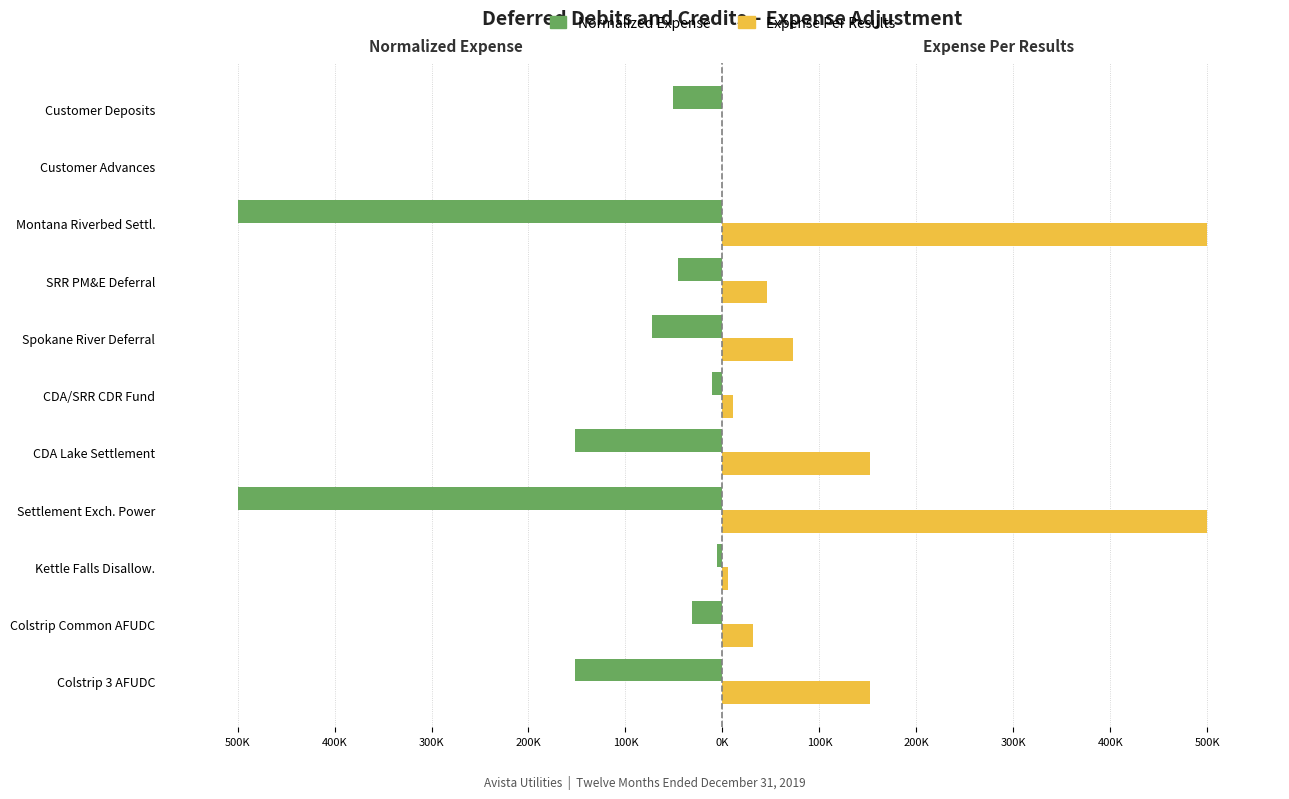

Which series has the largest range (max minus min)?

Normalized Expense